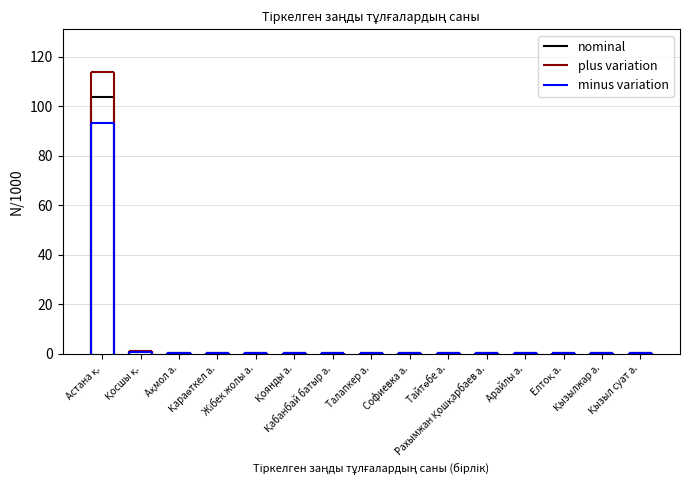

List the series in order of their overall mean, lowest first.

minus variation, nominal, plus variation